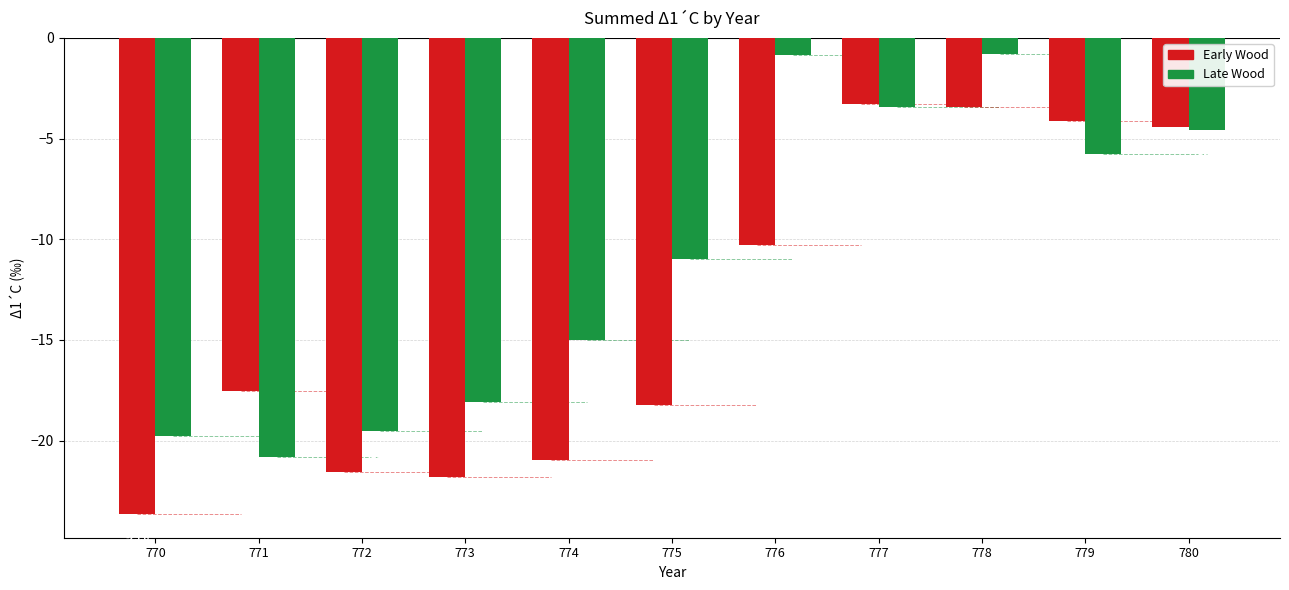

At which category is the sum across all series the highest?

778